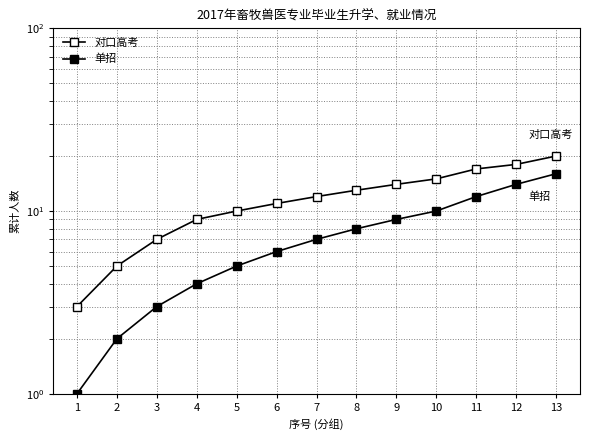

Reading right to left, transcribe all the data shown in this chart.

对口高考: 20	18	17	15	14	13	12	11	10	9	7	5	3
单招: 16	14	12	10	9	8	7	6	5	4	3	2	1